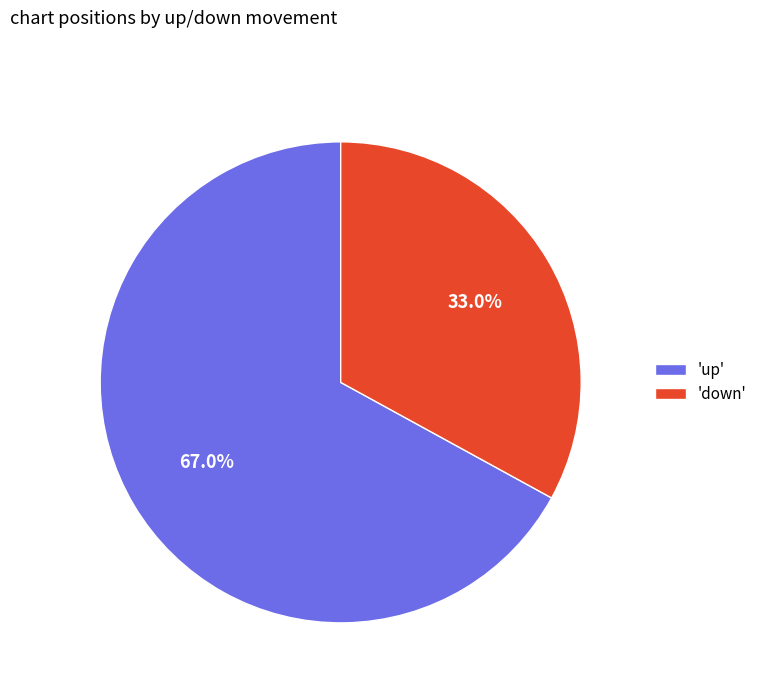

Which has a higher value, 'up' or 'down'?

'up'